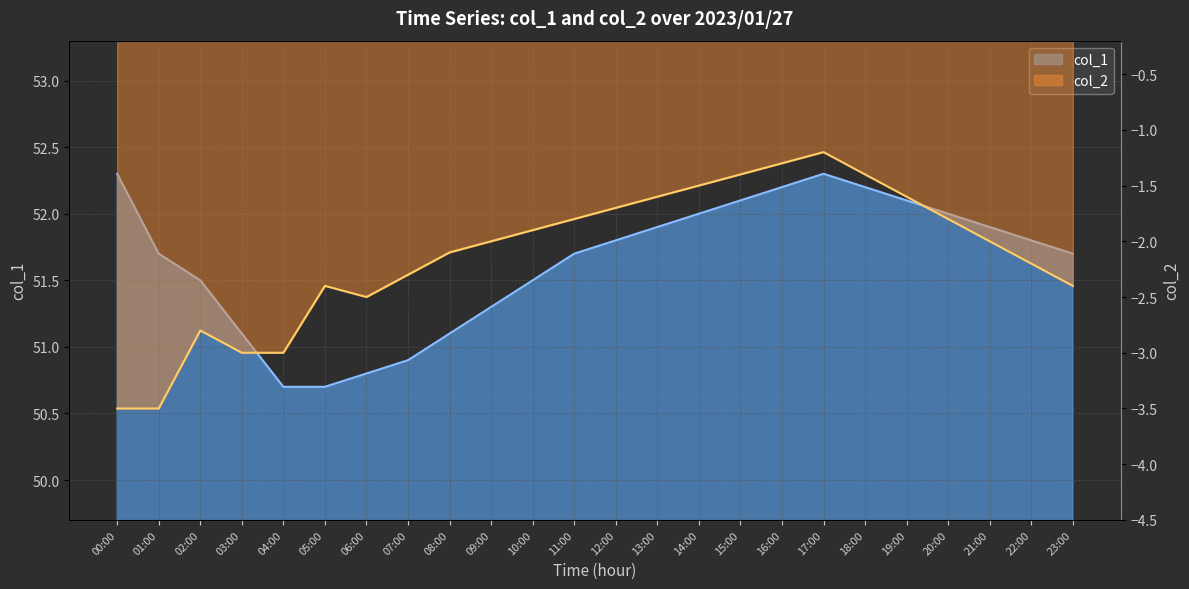

What is the maximum value for col_1?

52.3